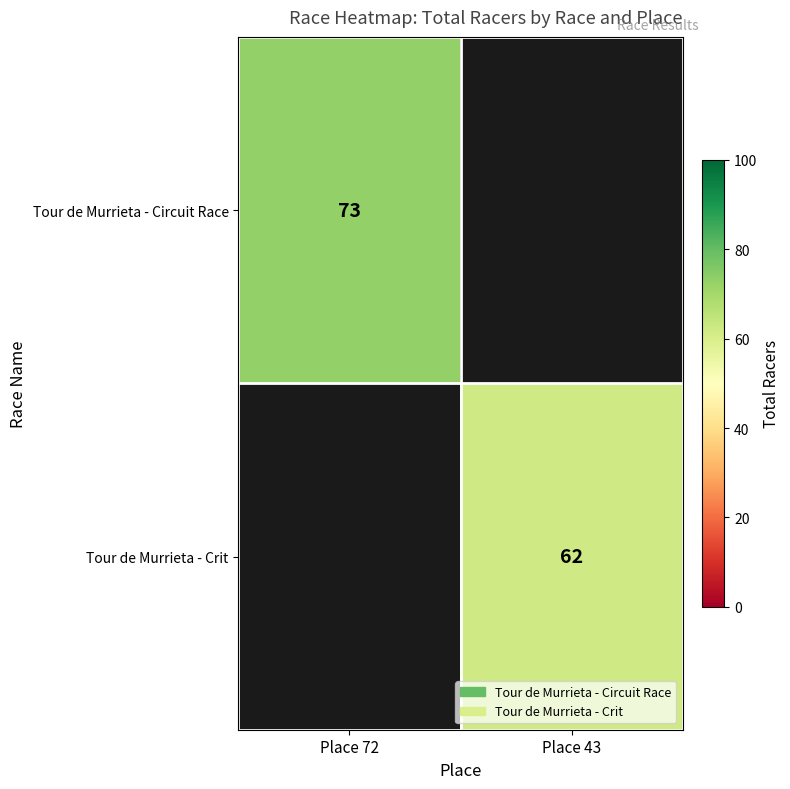

True or false: Tour de Murrieta - Crit has a value of 62 at Place 43.

True